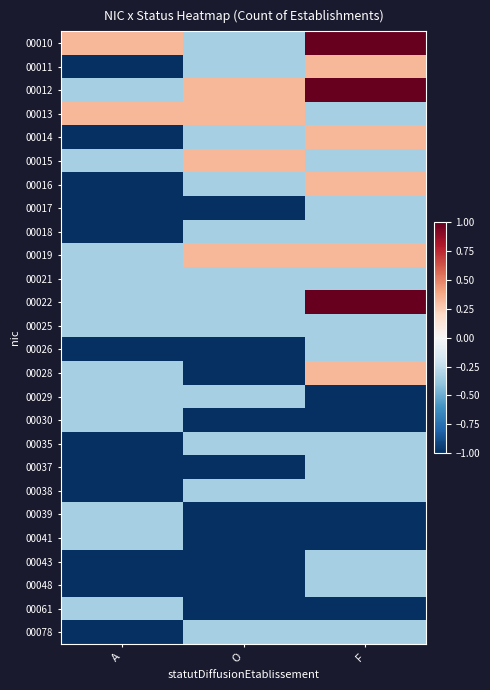

Between O and F, which series saw the biggest shift?

00010